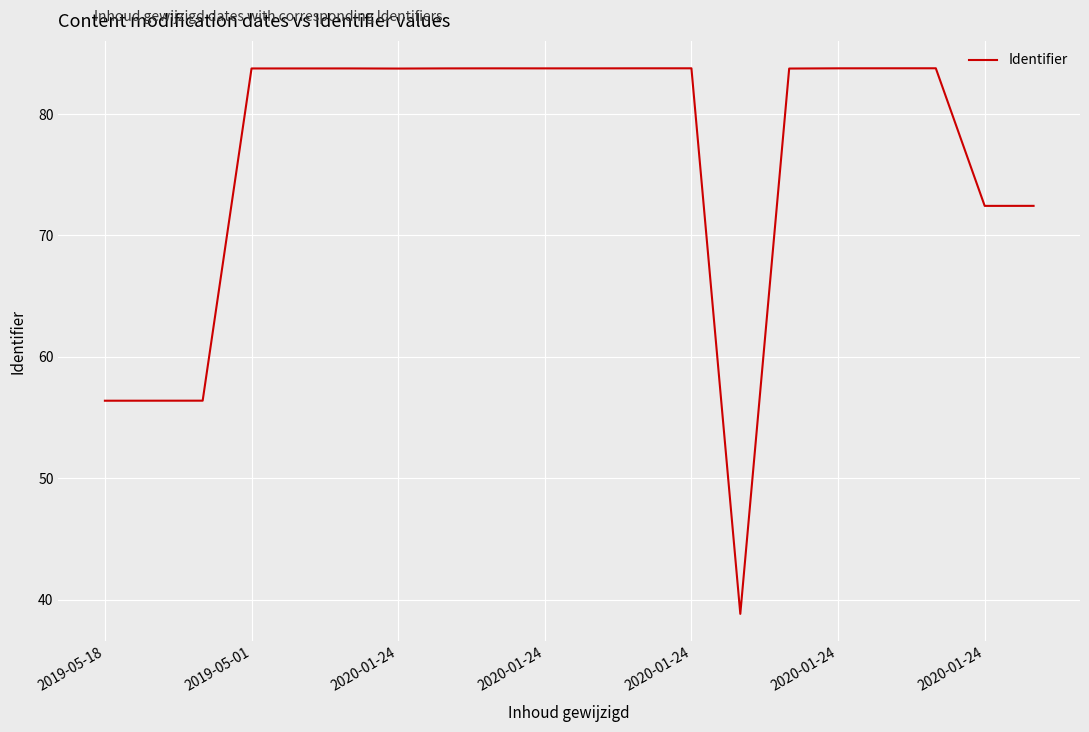

What is the difference between the maximum and minimum values?

44.9